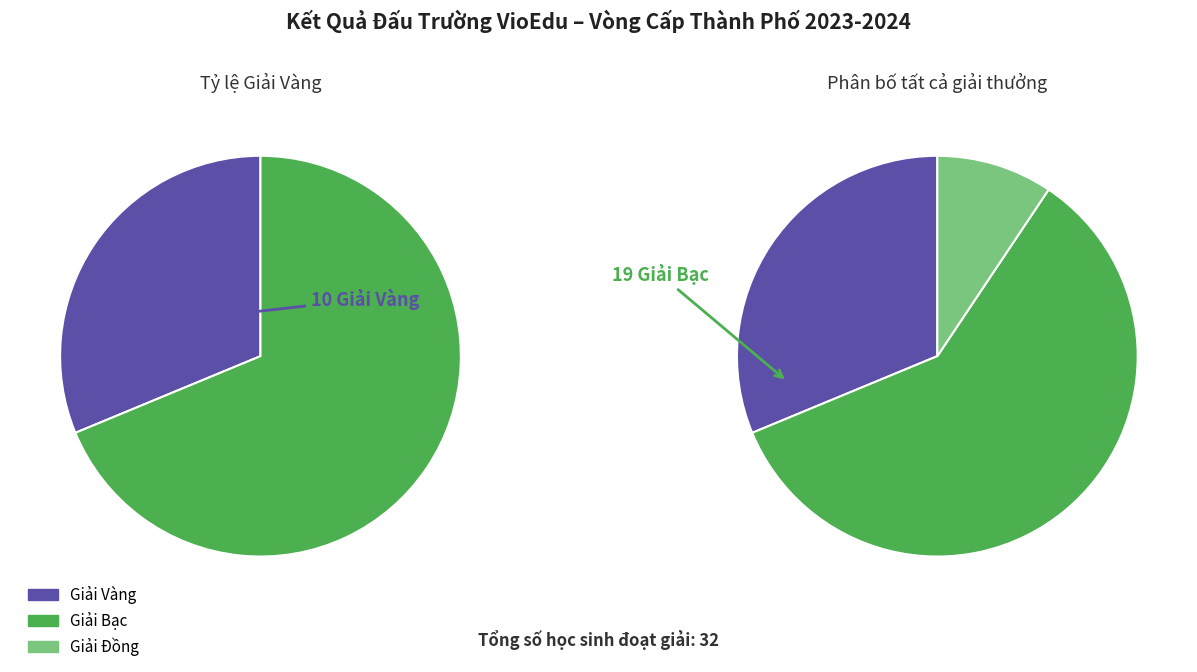

Rank the categories by value from lowest to highest.

Giải Đồng, Giải Vàng, Giải Bạc